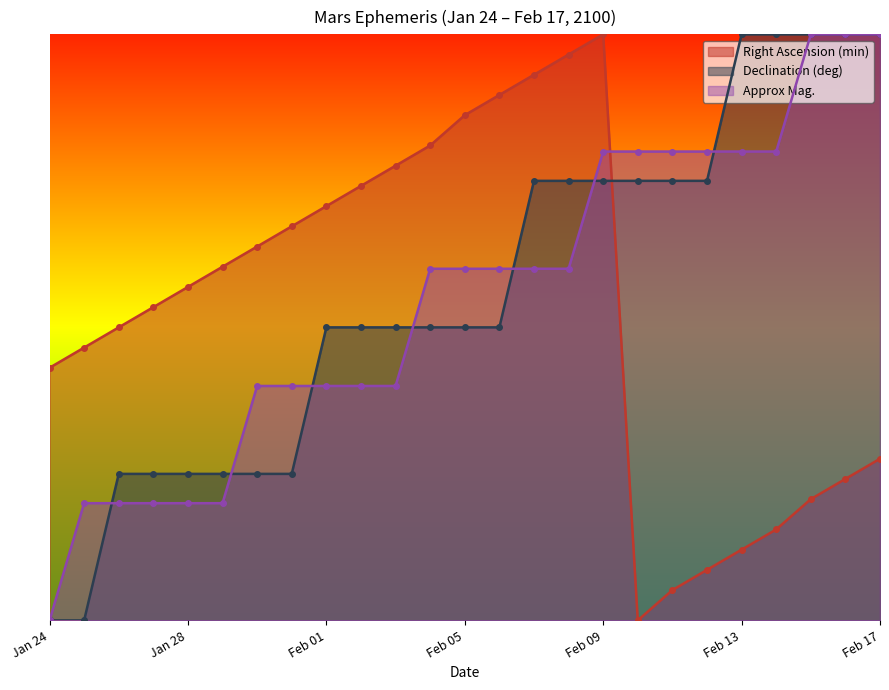

The value of Approx Mag. at Jan 26 is 0.2. True or false?

True